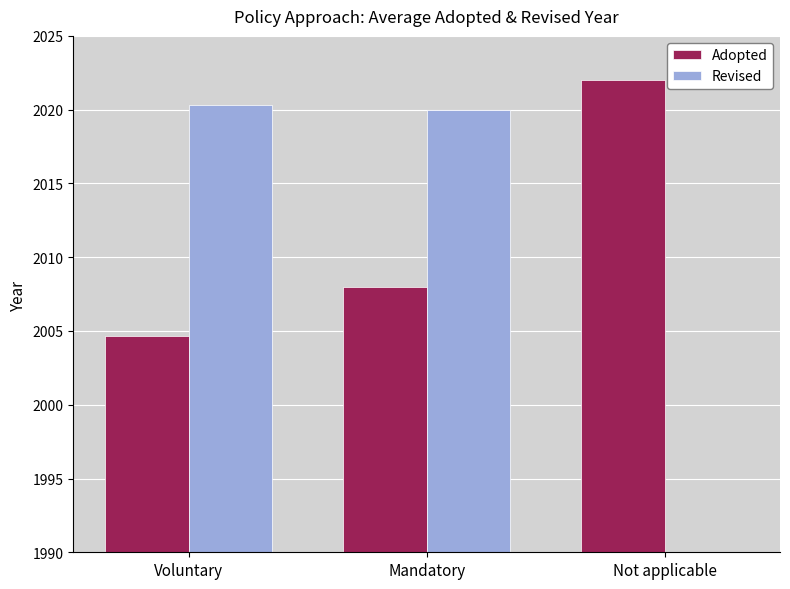

What is the difference between the second highest and minimum values in the Revised series?

2020.0